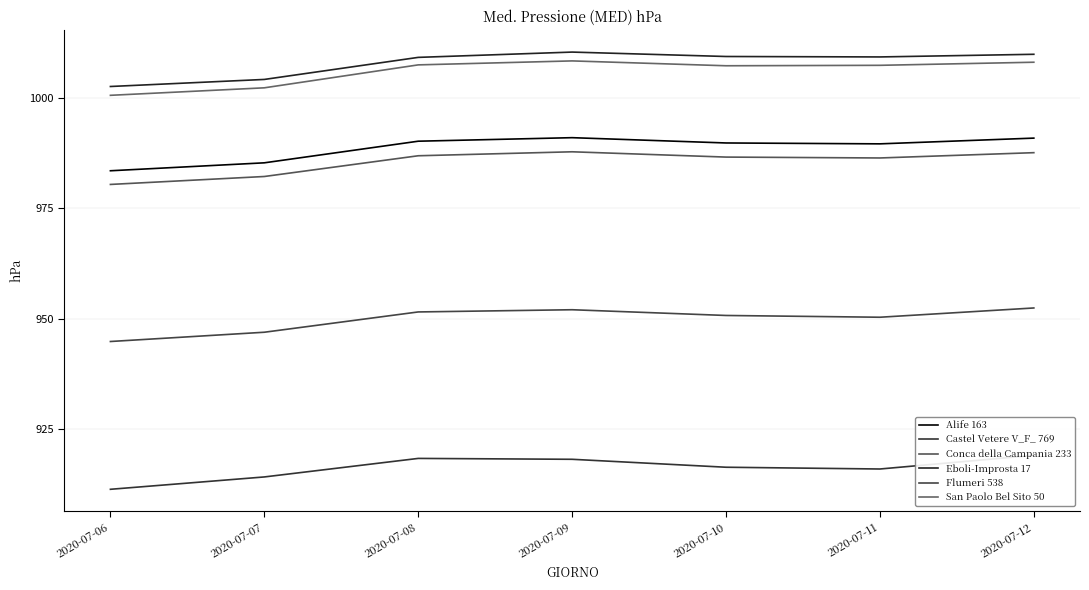

How many data points in Alife 163 are above 989?

5